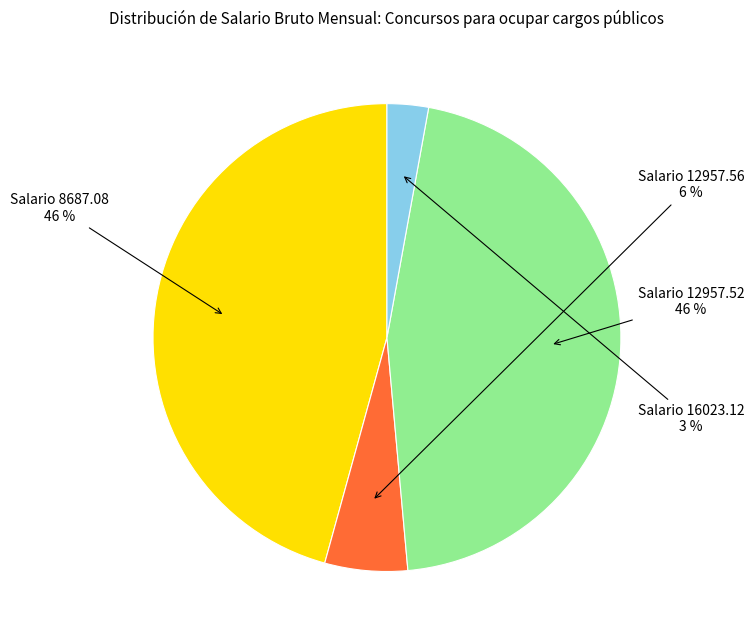

To the nearest percent, what is the difference between the largest and smallest slice percentages?

43%